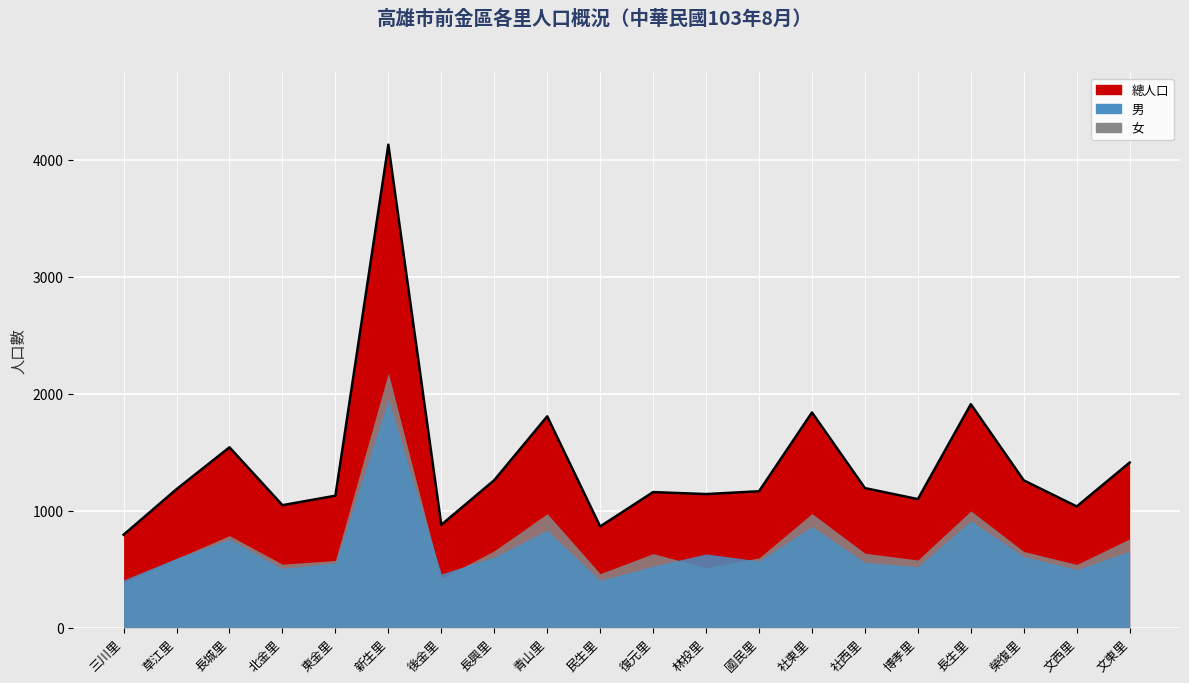

What is the lowest value of the 男 series?

404